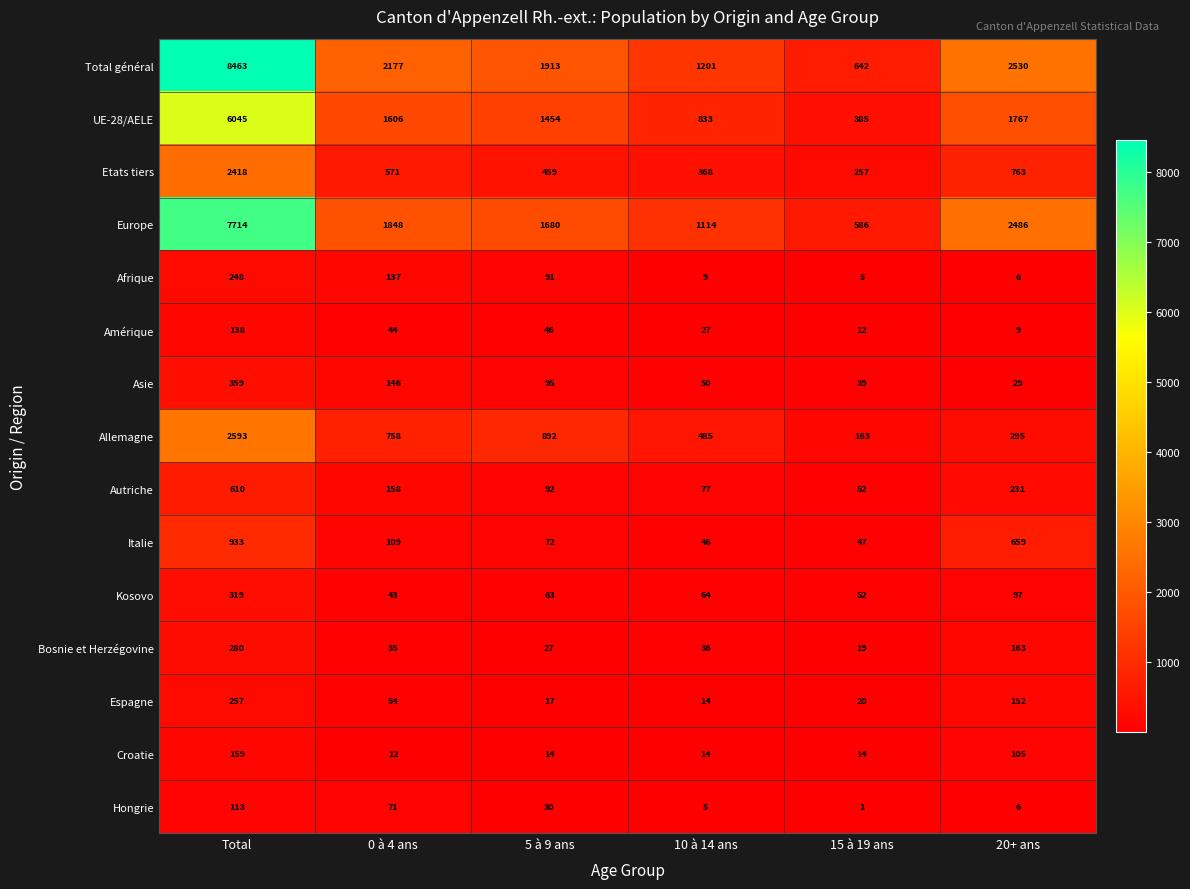

List the series in order of their peak value, lowest first.

Hongrie, Amérique, Croatie, Afrique, Espagne, Bosnie et Herzégovine, Kosovo, Asie, Autriche, Italie, Etats tiers, Allemagne, UE-28/AELE, Europe, Total général